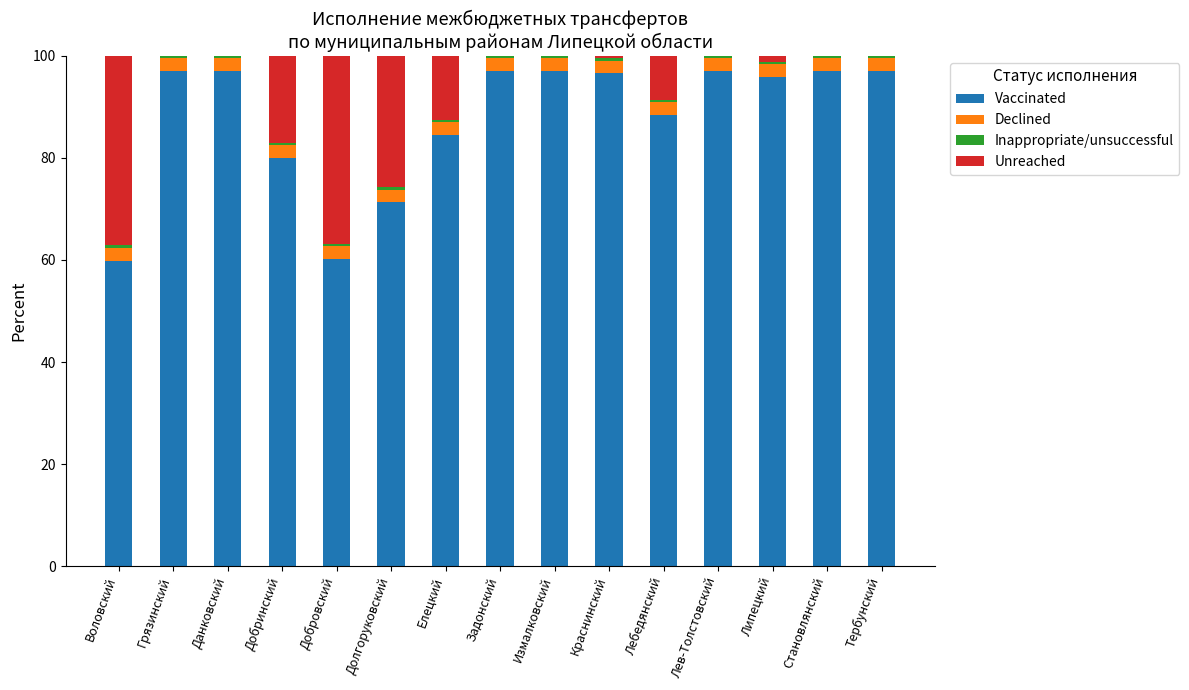

The value of Vaccinated at Елецкий is 128.0. True or false?

False